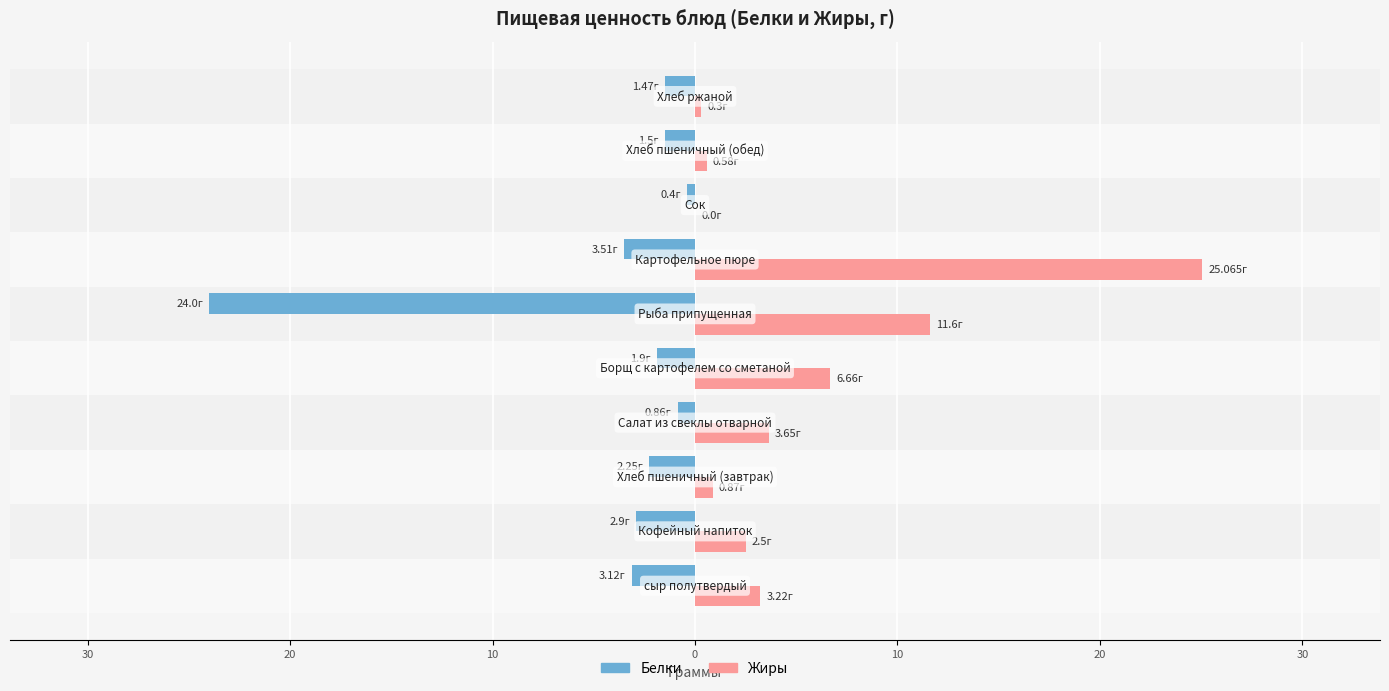

What are all the series names shown in the legend?

Белки, Жиры